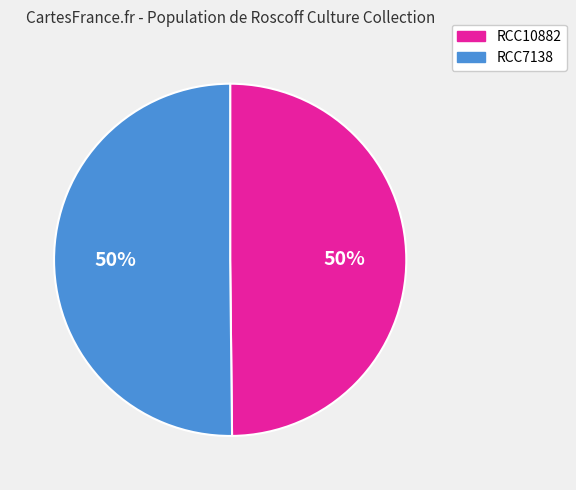

How many slices are in this pie chart?

2